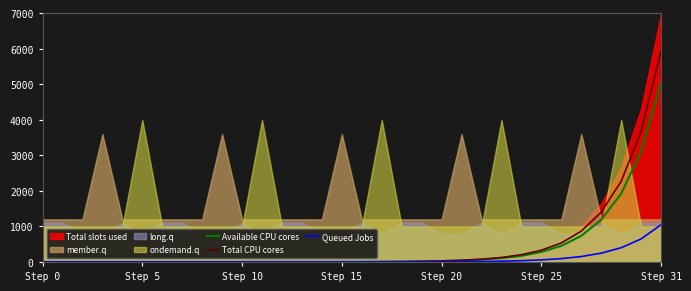

What is the highest value of the Queued Jobs series?

1050.0